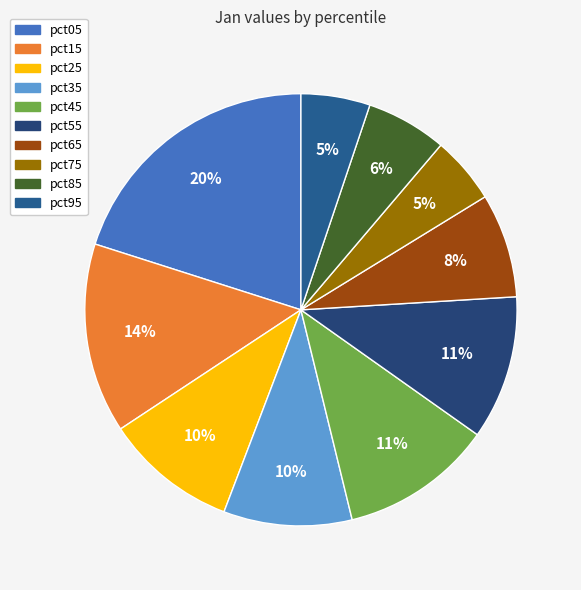

Do pct75 and pct55 together represent more than half of the pie?

No